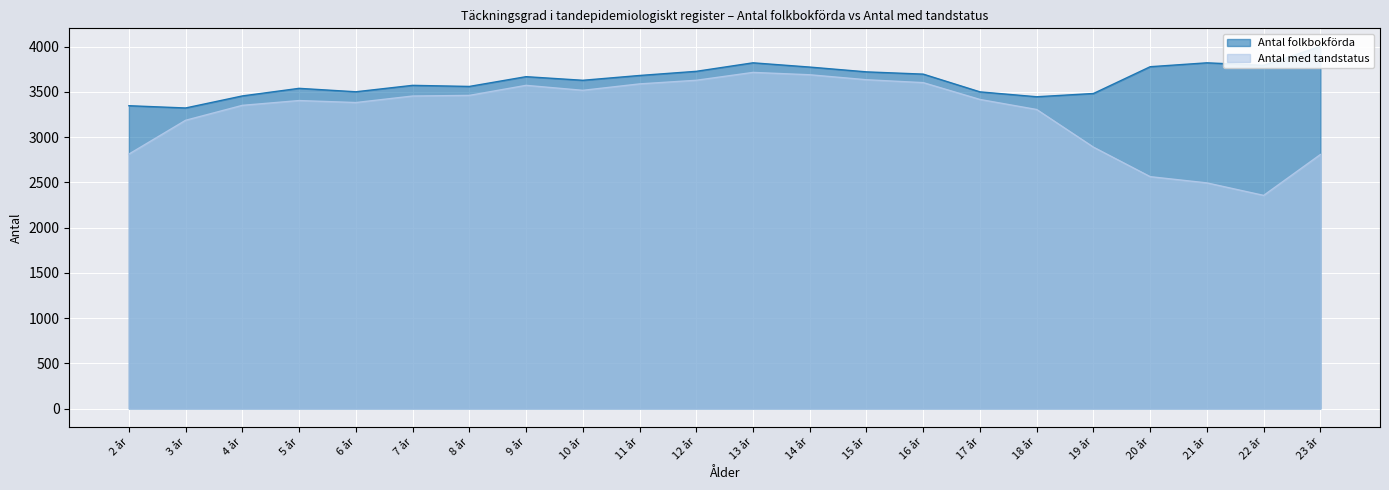

True or false: Antal folkbokförda and Antal med tandstatus intersect in this chart.

False